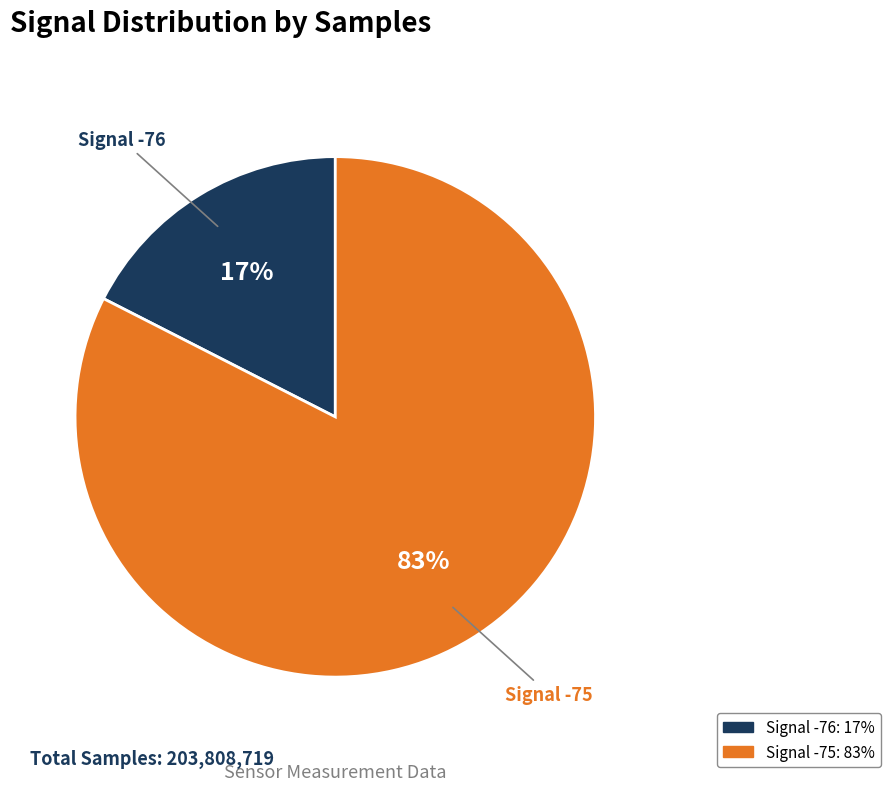

Does any single category account for the majority?

Yes